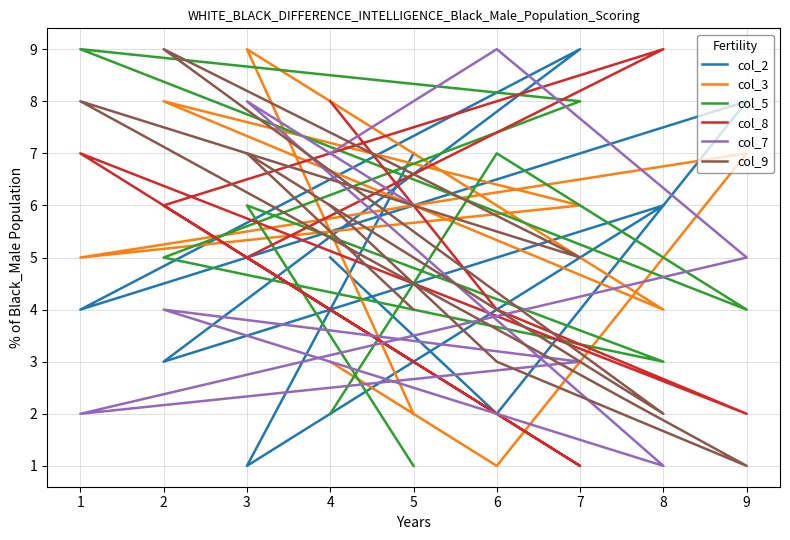

What are all the series names shown in the legend?

col_2, col_3, col_5, col_8, col_7, col_9